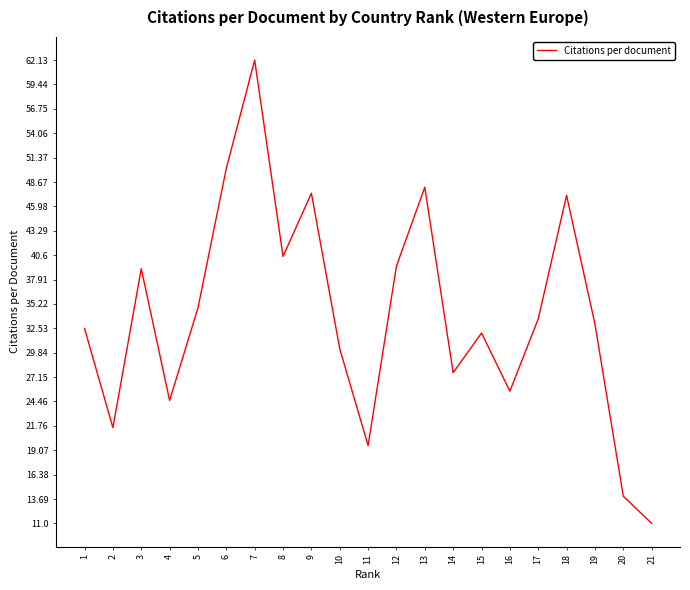

What is the sum of the values at 17 and 12?

73.0